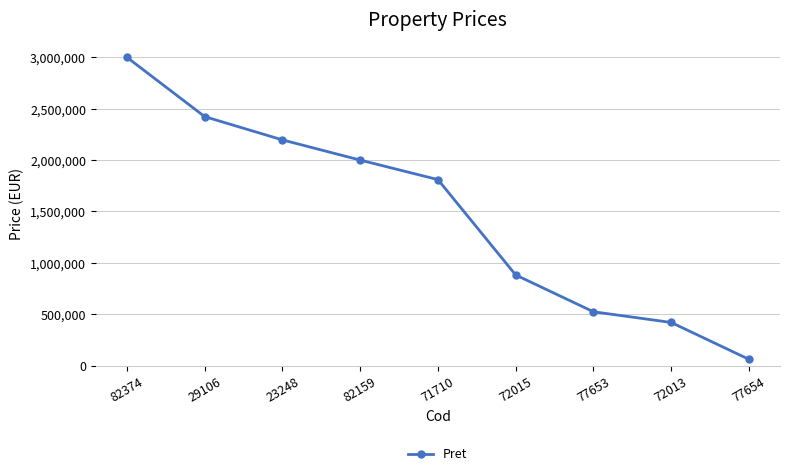

What is the change in value from 82374 to 72015?

-2117816